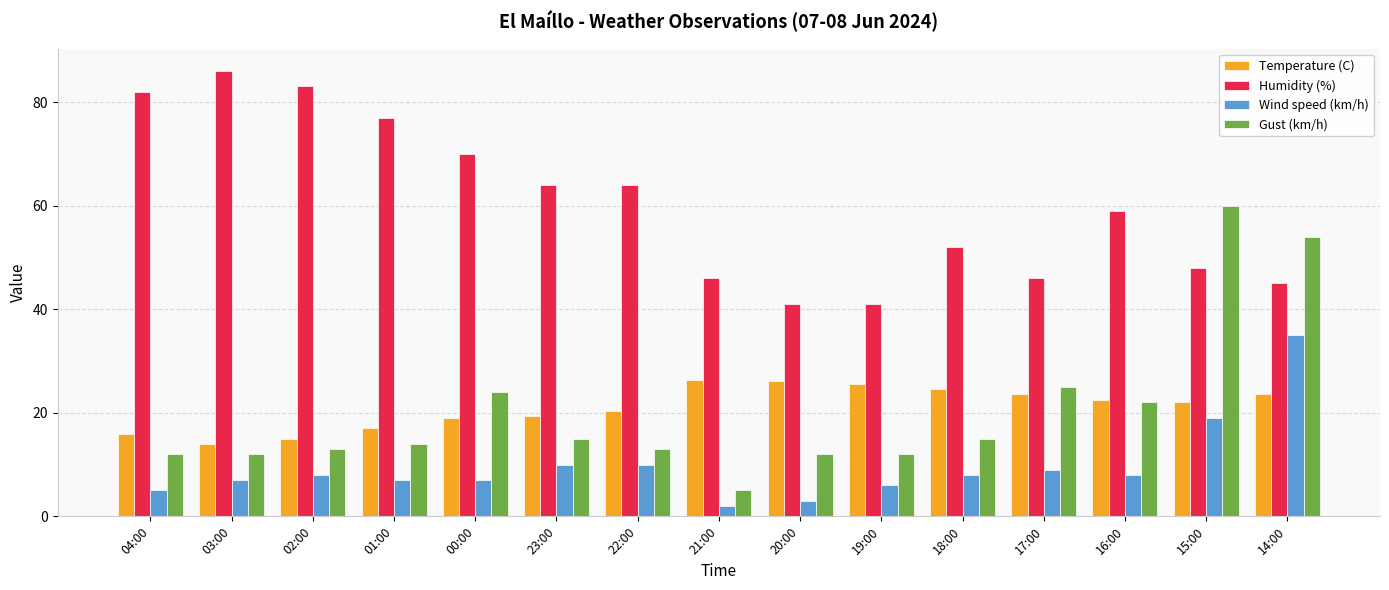

How many bars are there in total?

60